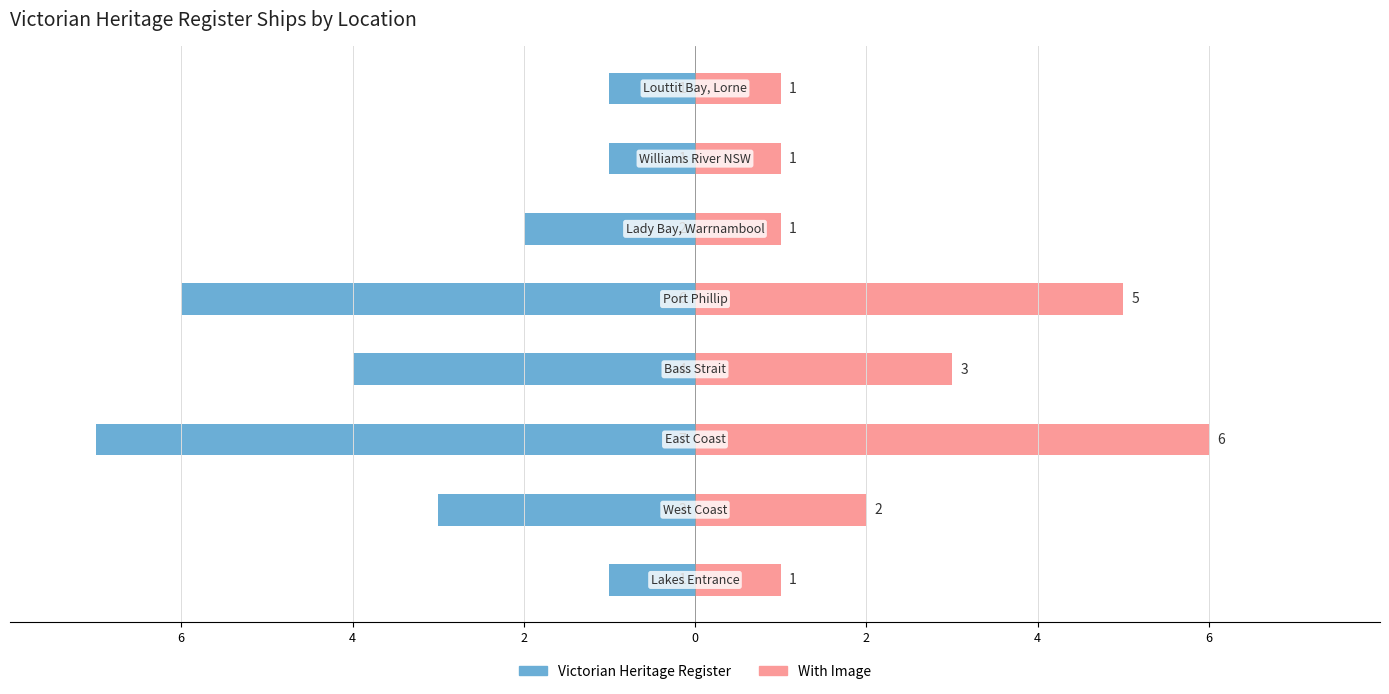

What is the difference between the highest and lowest values at 7?

2